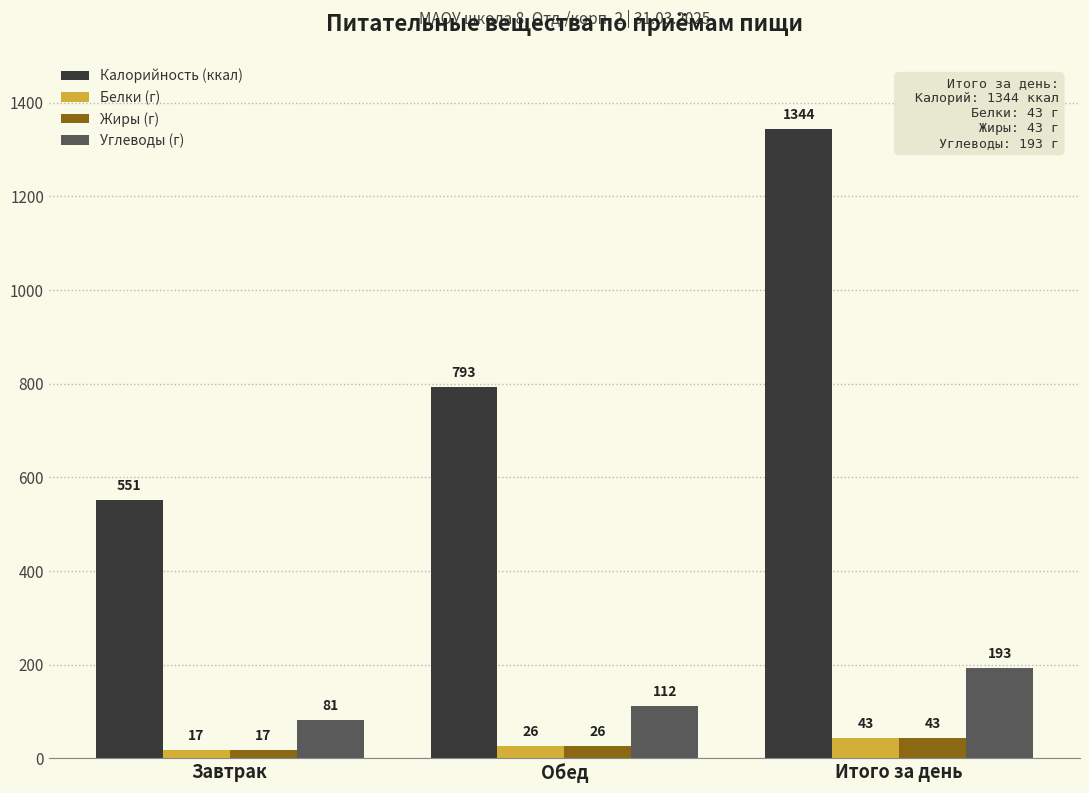

How many series are shown in this chart?

4